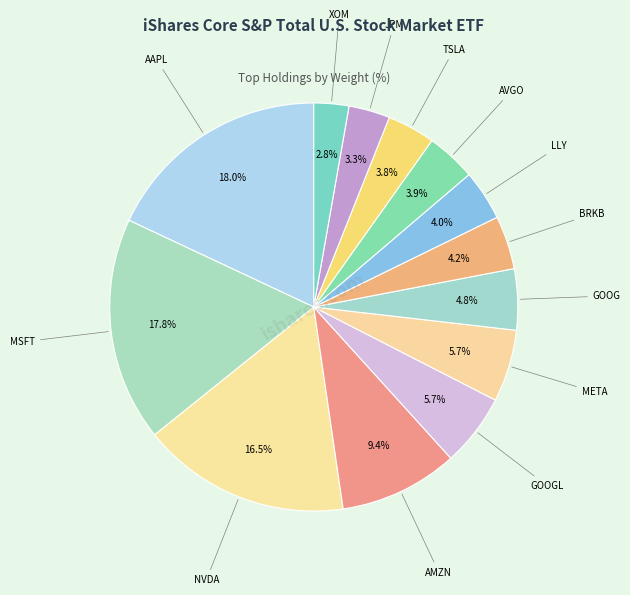

How many segments does this pie chart have?

13